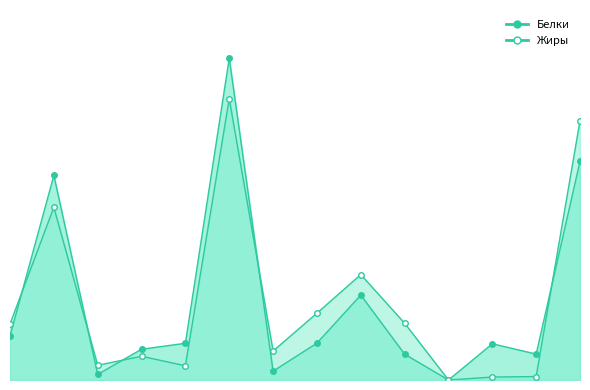

What is the difference between the maximum and minimum values in the Белки_line series?

32.9